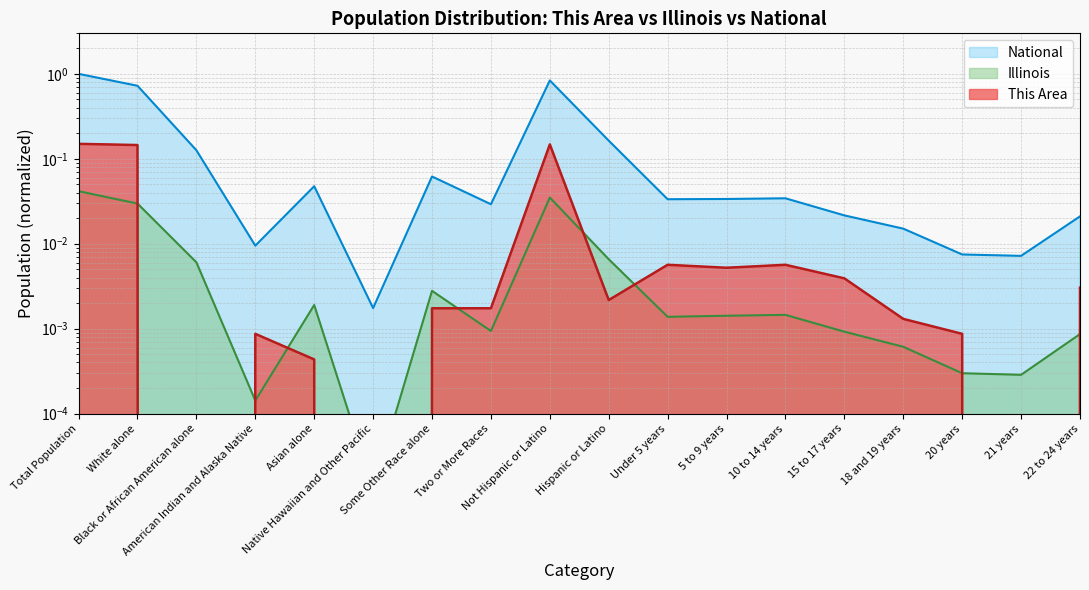

At which category is the sum across all series the highest?

Total Population